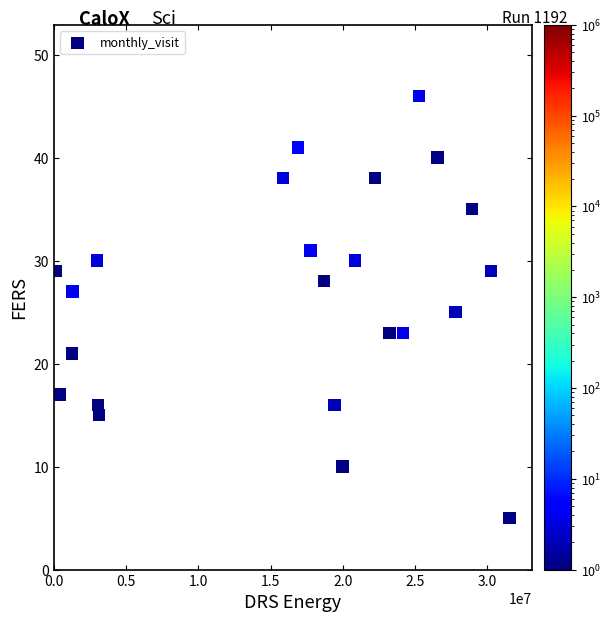

What is the range of X values (max minus min)?

31409930